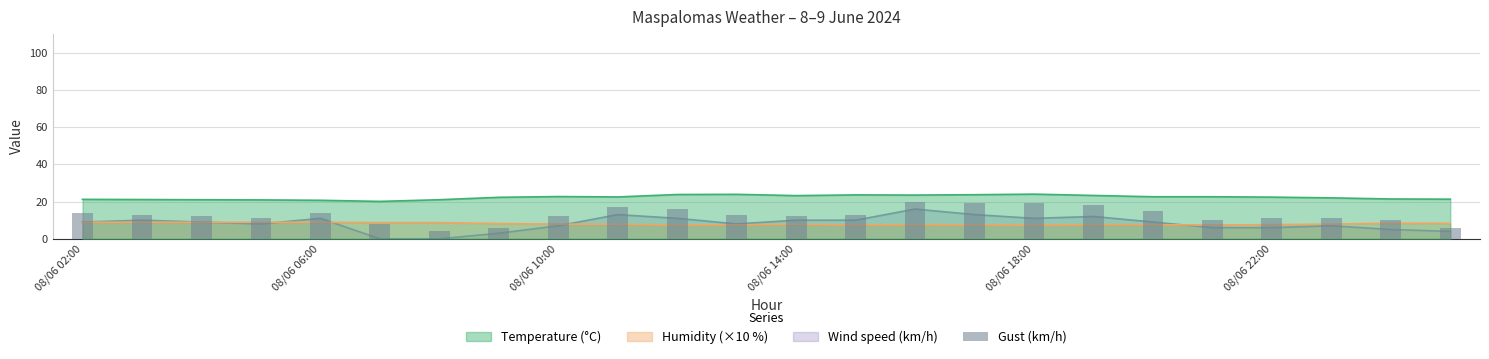

Does the chart contain stacked bars?

No